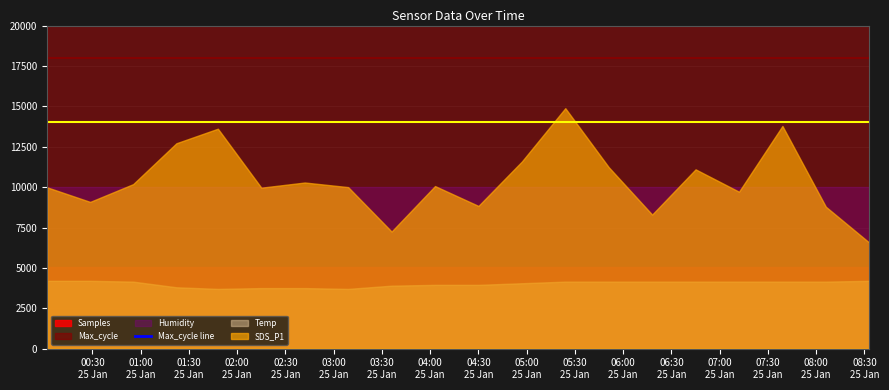

What is the change in value from 00:30
25 Jan to 08:30
25 Jan?

+495